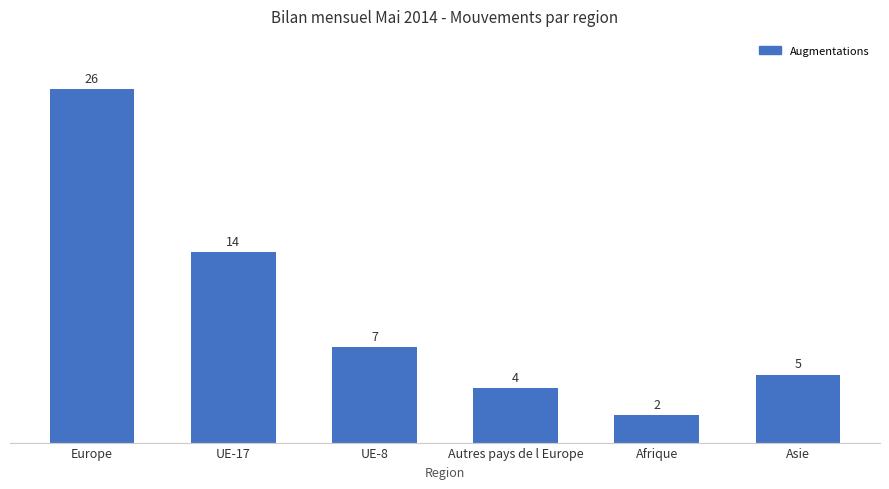

How many bars are there in total?

6